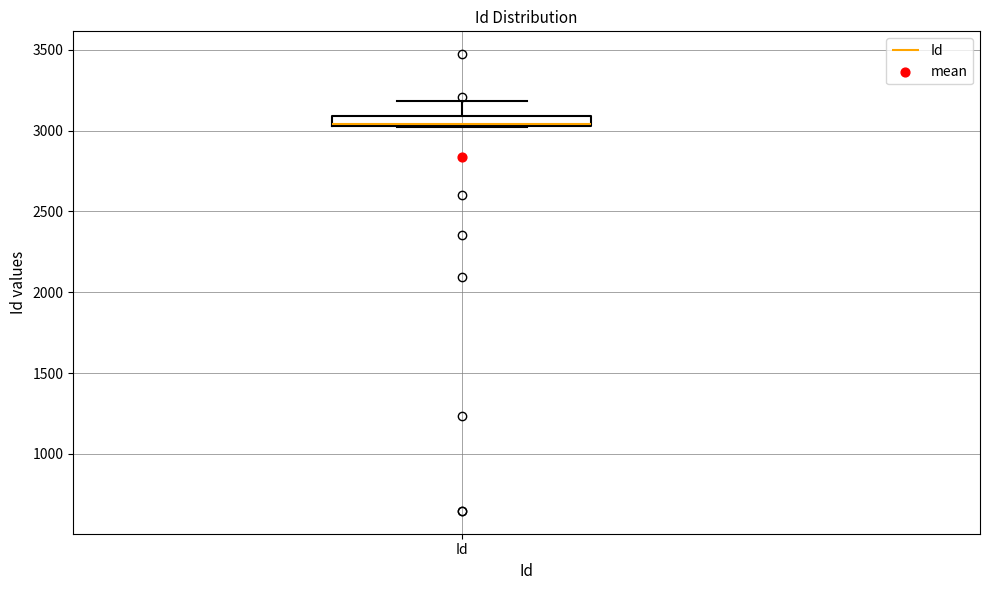

Where is the lower edge of the box for Id on the y-axis? The values are not printed on the chart, so give them approximately, as read against the axis.

3050